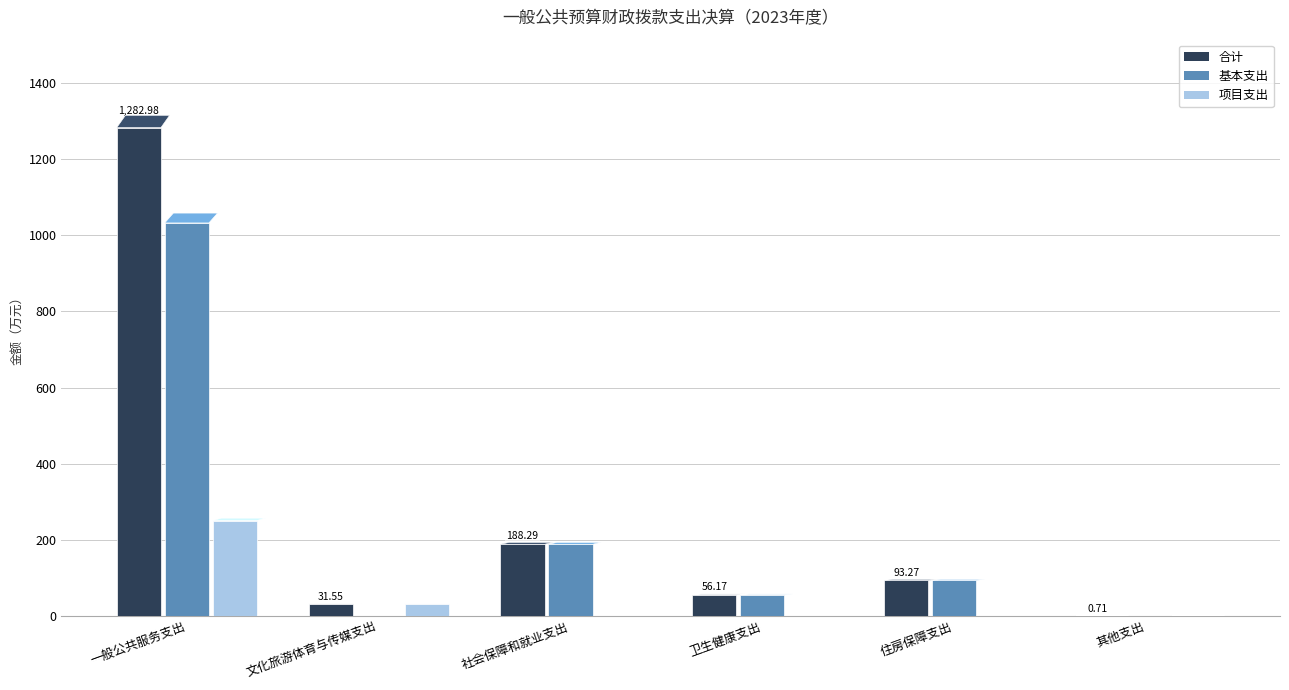

At which category is the sum across all series the highest?

一般公共服务支出